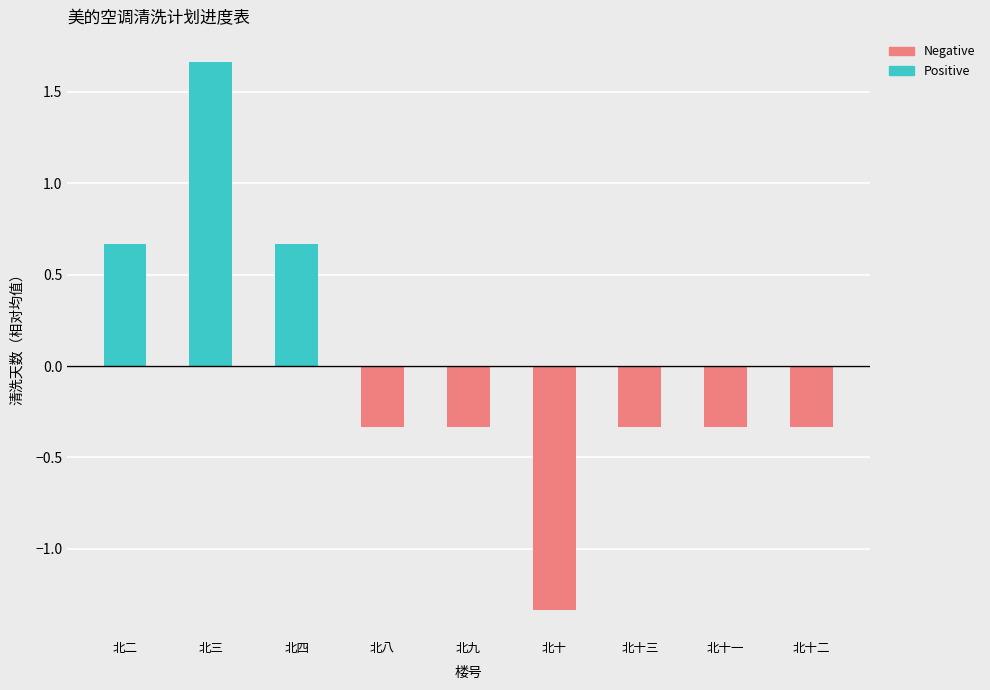

What is the change in value from 北二 to 北三?

+1